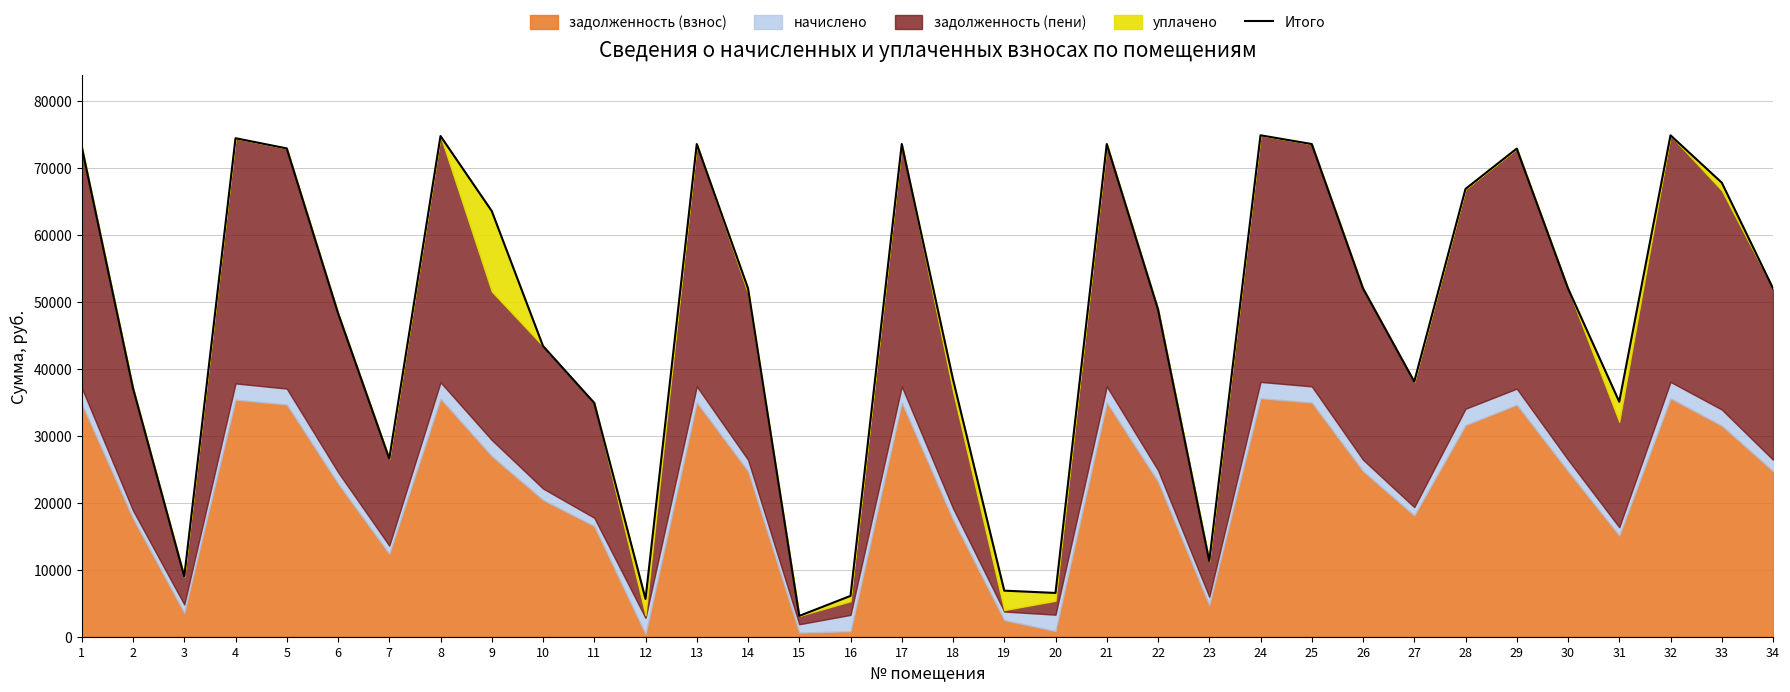

What is the sum of all values?

1616636.7